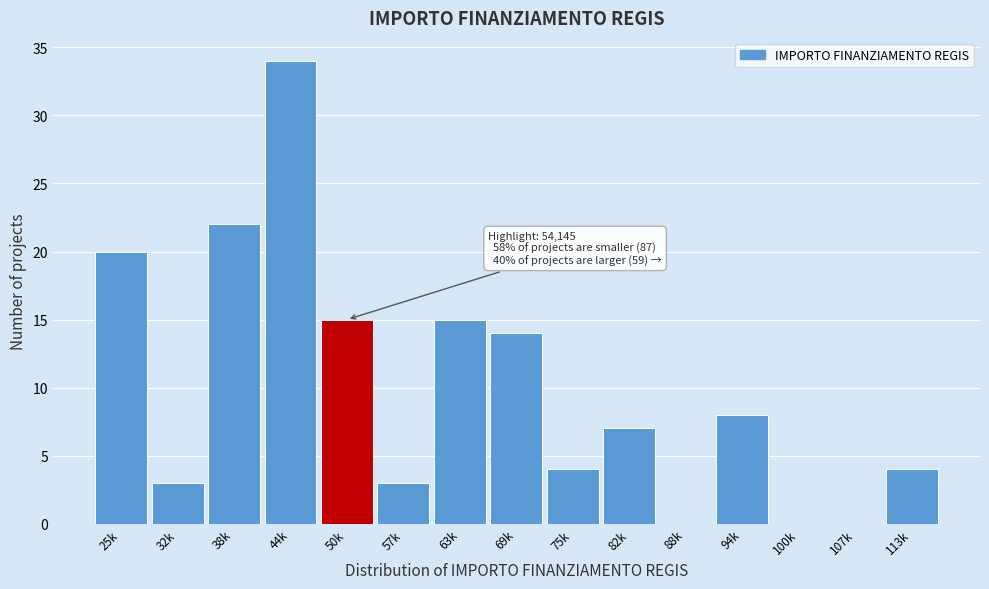

Reading right to left, what are all the values shown in this chart?

113k=4	107k=0	100k=0	94k=8	88k=0	82k=7	75k=4	69k=14	63k=15	57k=3	50k=15	44k=34	38k=22	32k=3	25k=20